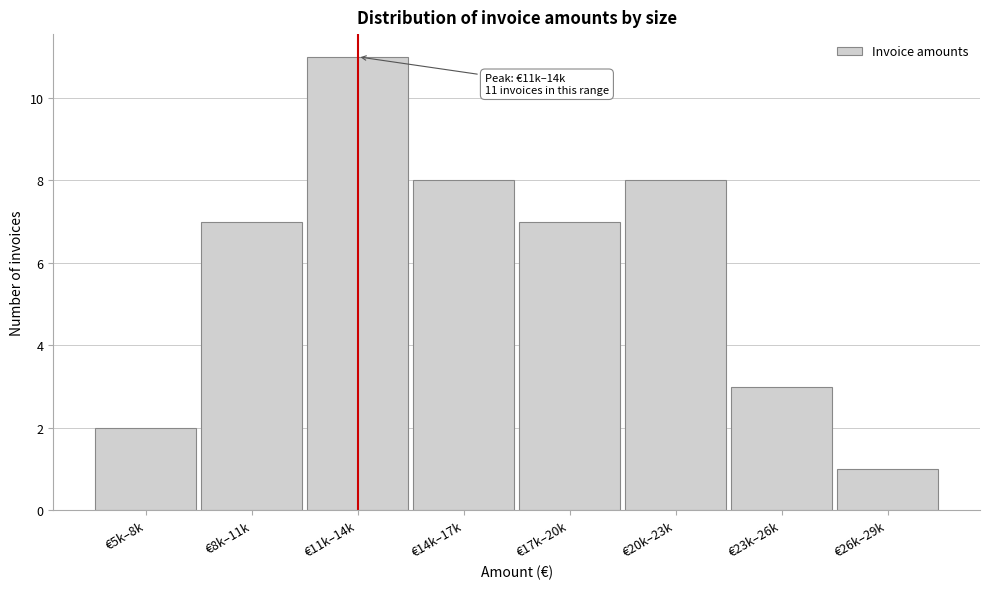

Reading left to right, transcribe all the data shown in this chart.

2	7	11	8	7	8	3	1